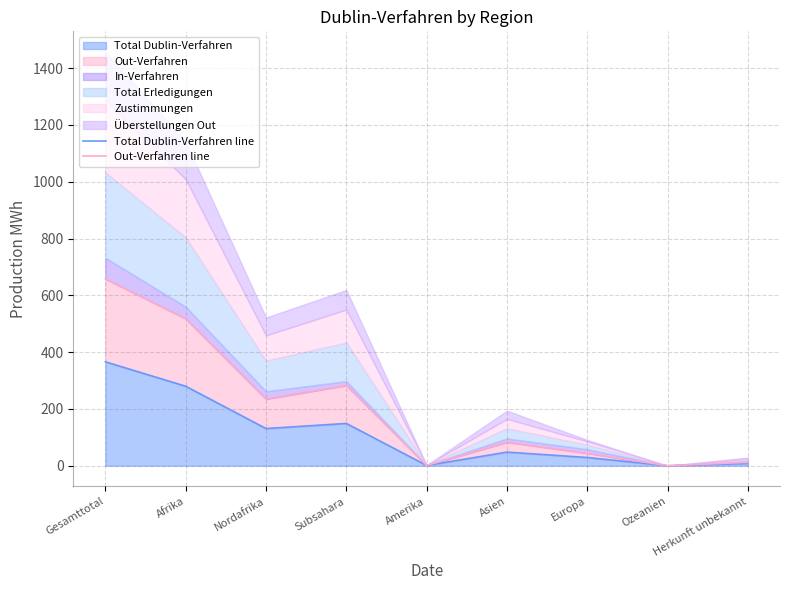

True or false: Total Dublin-Verfahren has a value of 149 at Subsahara.

True